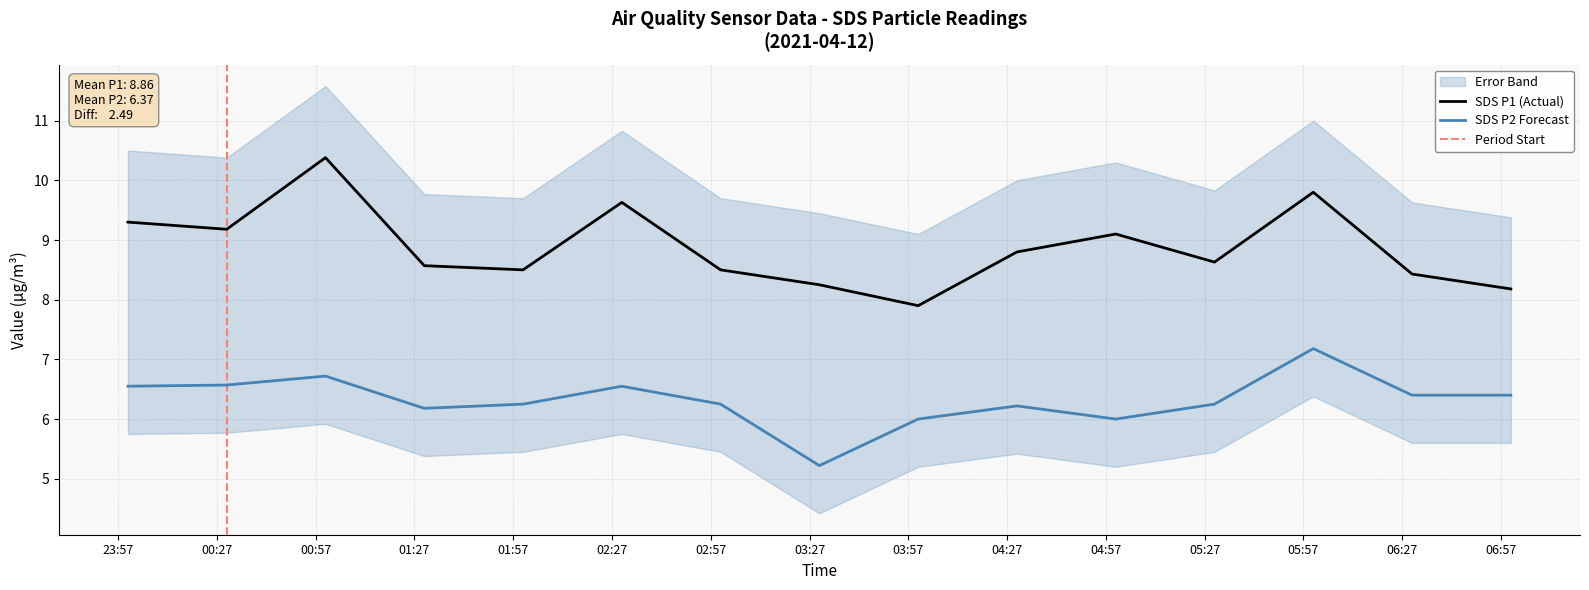

Rank the series by their average value, from lowest to highest.

SDS_P2, SDS_P1